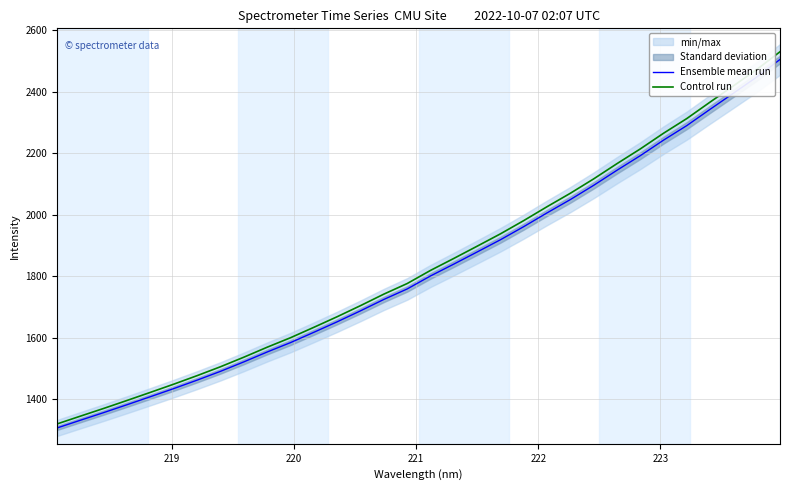

How many lines are shown in the chart?

2